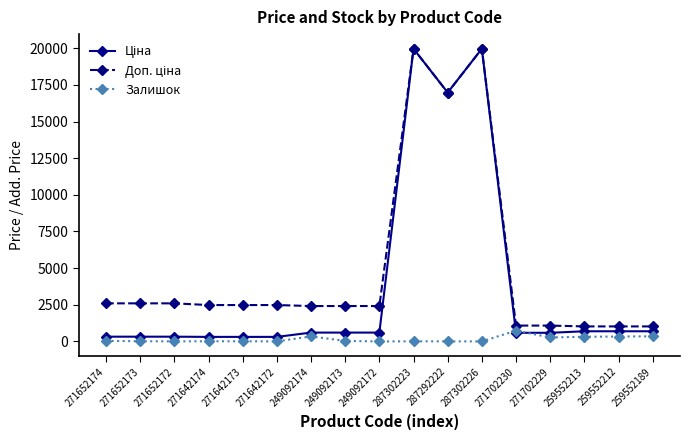

What is the label of the 16th point from the left?

259552212